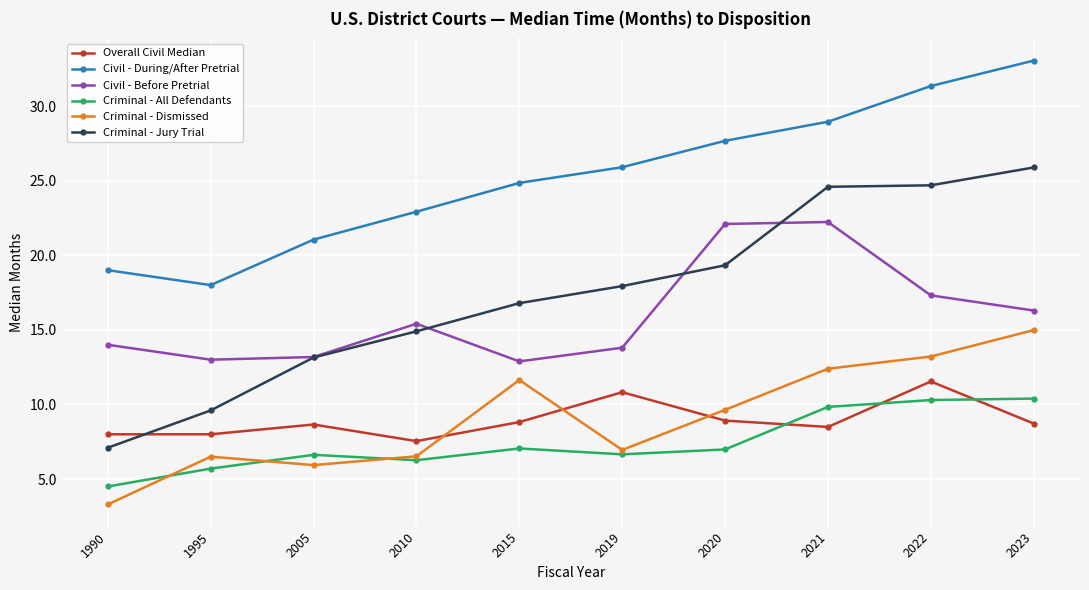

True or false: Overall Civil Median has a value of 8.7 at 2005.

True